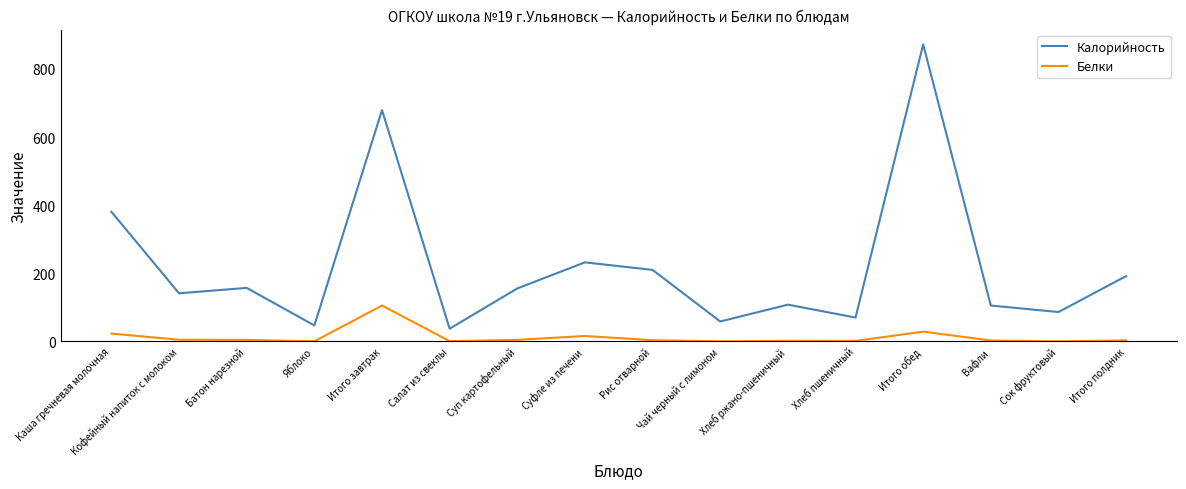

Rank the series at Кофейный напиток с молоком from lowest to highest value.

Белки, Калорийность